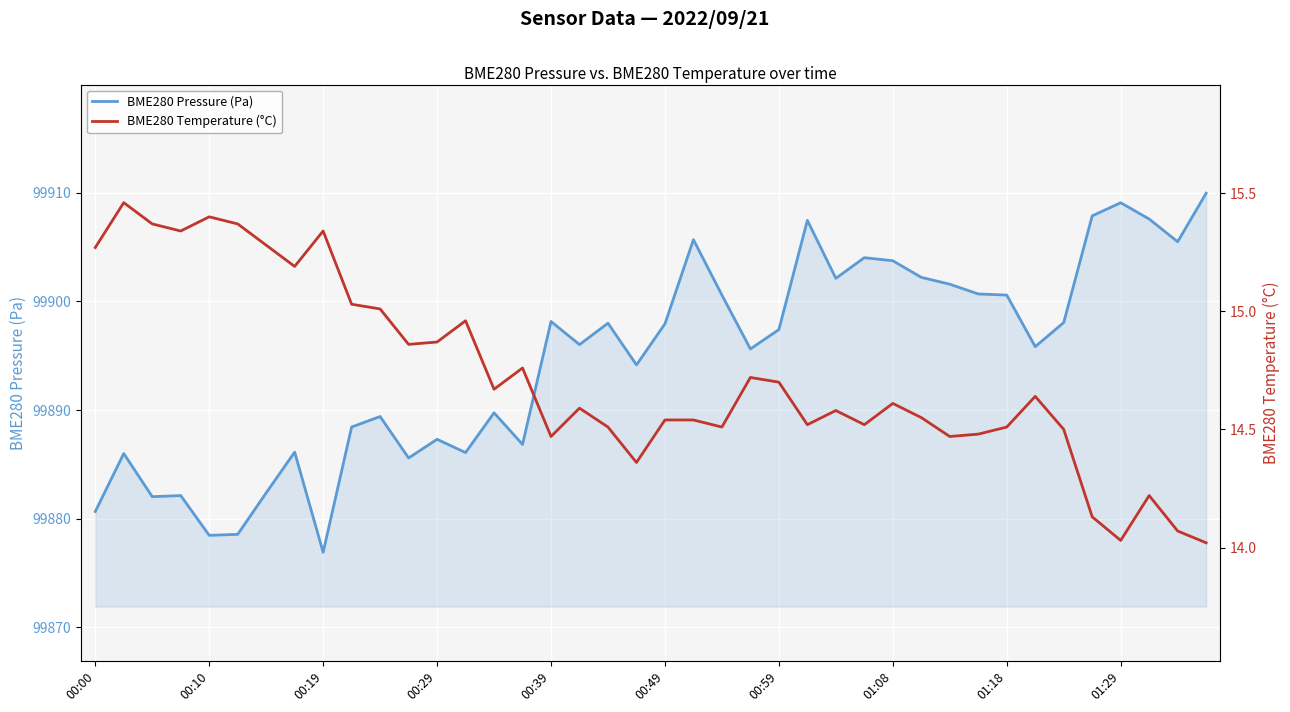

What is the minimum value for BME280 Pressure (Pa)?

99876.9